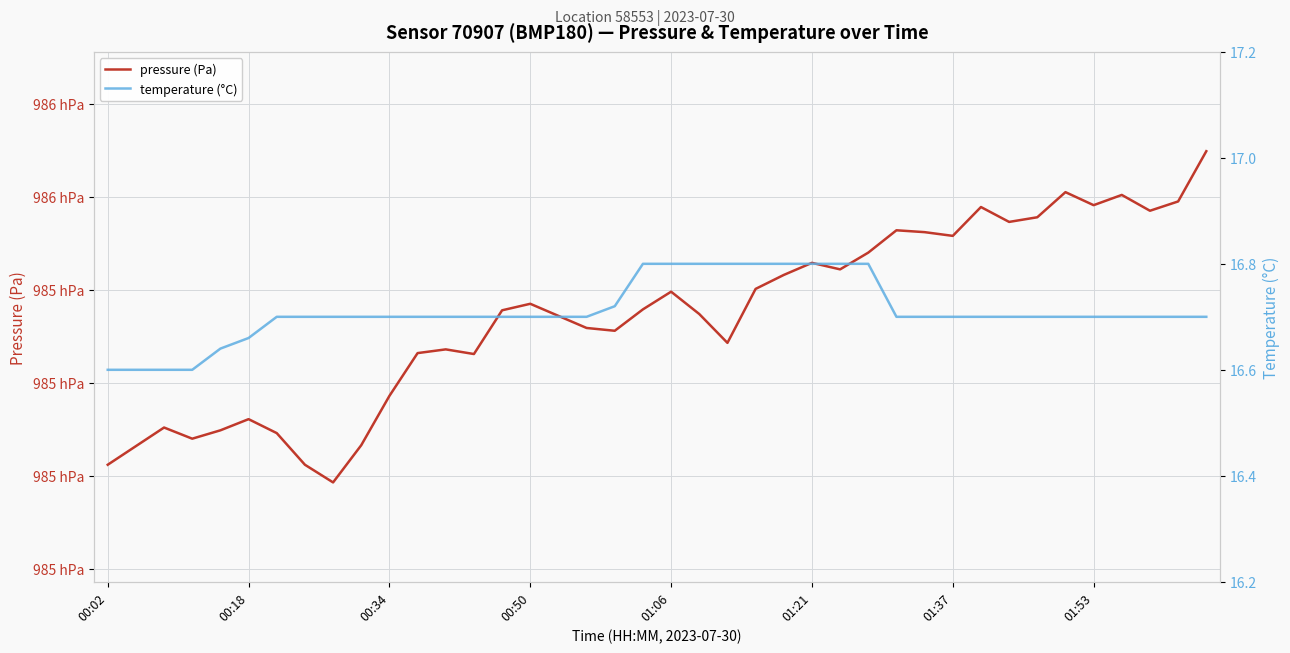

List the series in order of their peak value, lowest first.

temperature (°C), pressure (Pa)